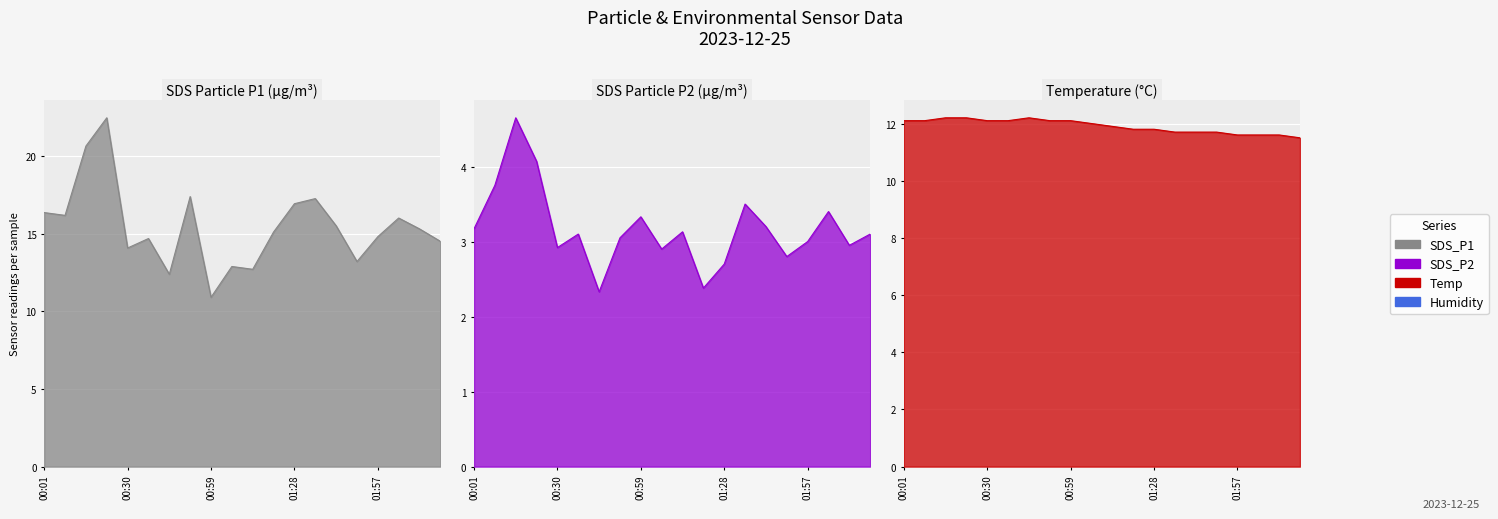

Which series changed the most between 00:37 and 01:36?

SDS_P1